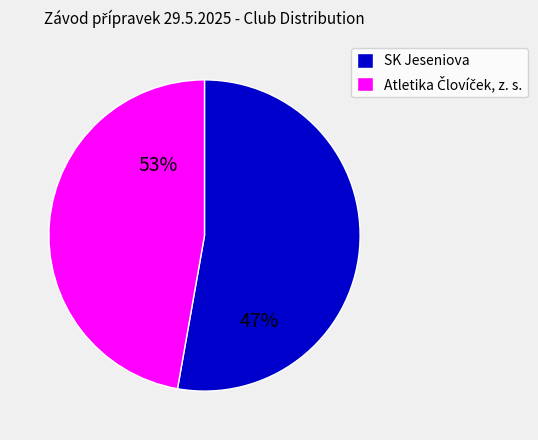

How many segments does this pie chart have?

2